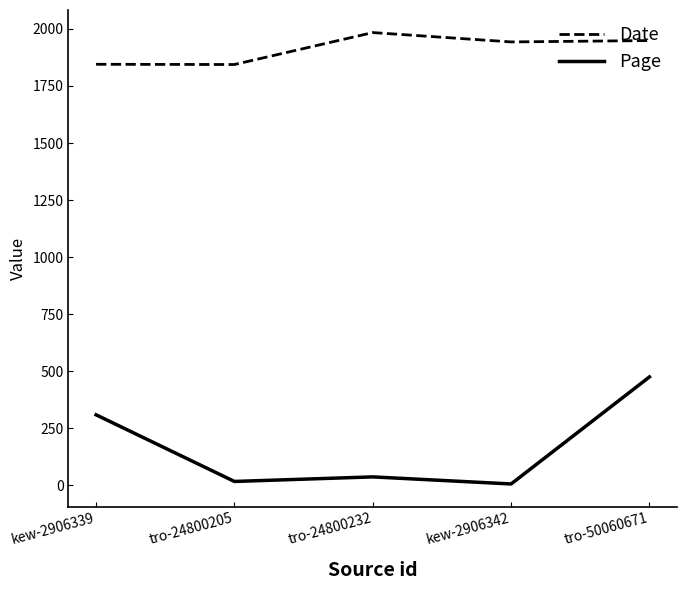

In Page, how many points are higher than both neighbors (excluding endpoints)?

1